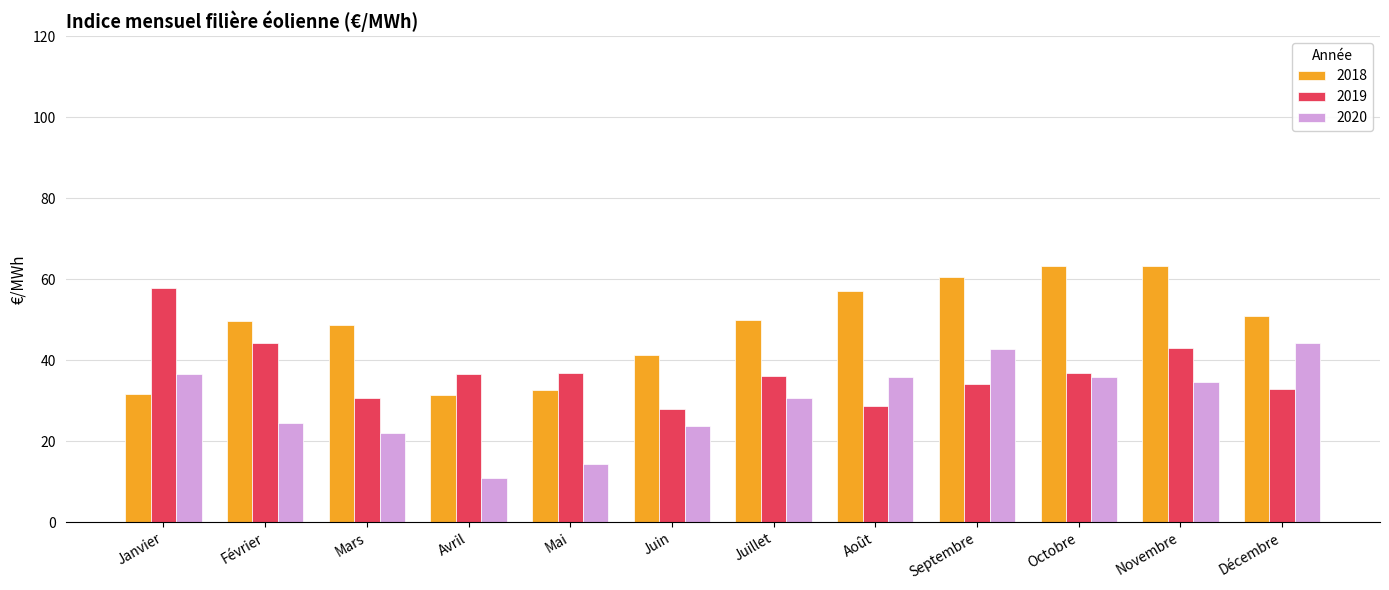

What are all the series names shown in the legend?

2018, 2019, 2020